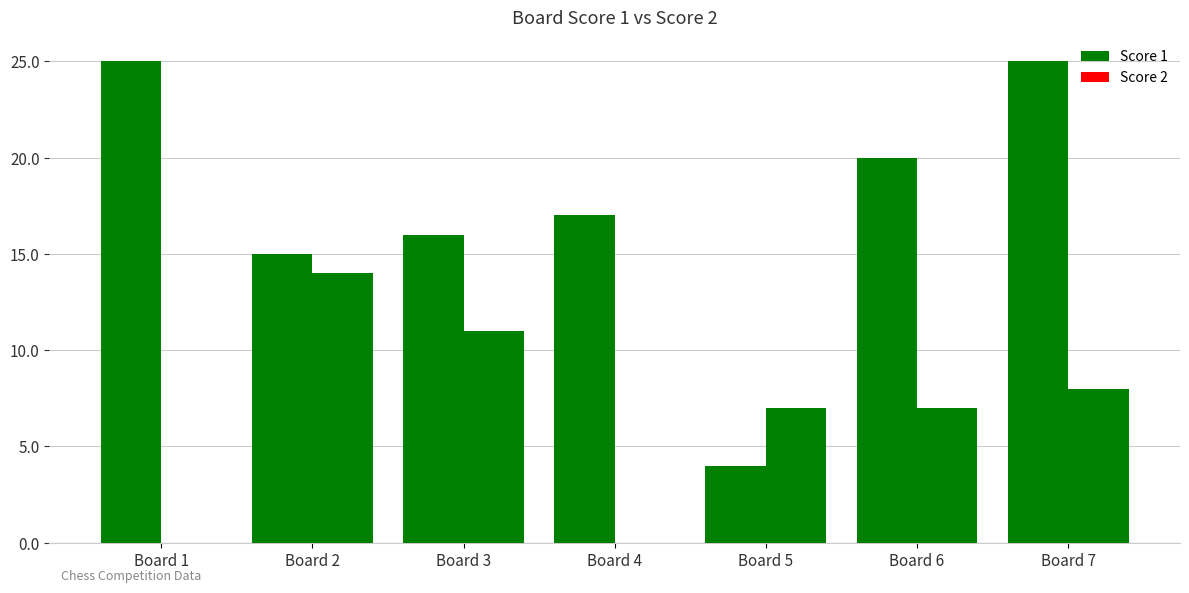

Is the value of Score 2 at Board 3 greater than the value of Score 1 at Board 2?

No